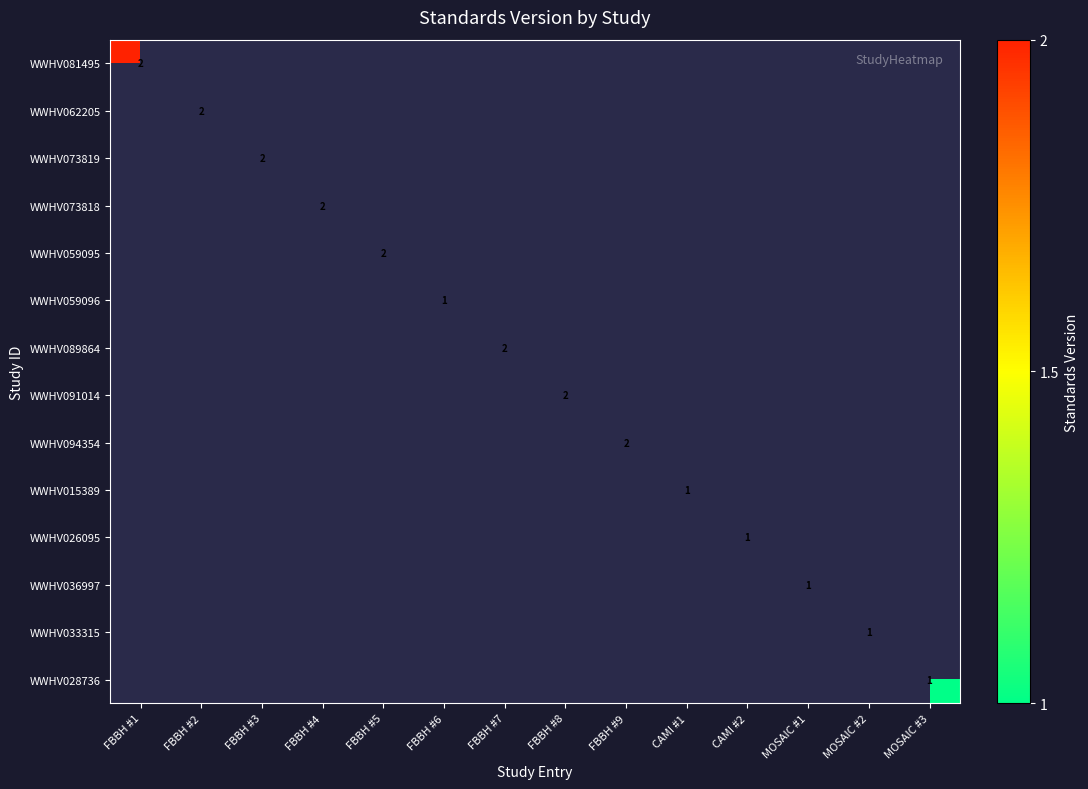

Is the value of WWHV033315 at MOSAIC #3 greater than the value of WWHV094354 at MOSAIC #2?

No